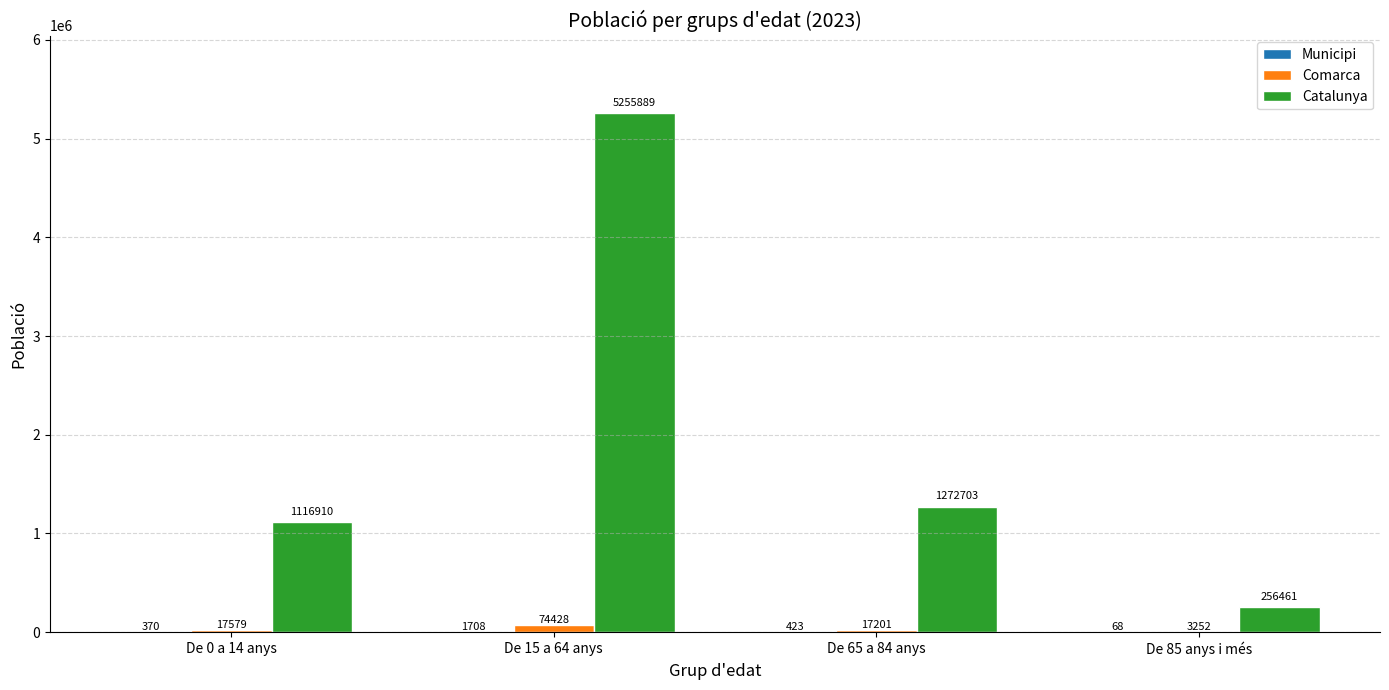

What is the total value across all series at De 85 anys i més?

259781